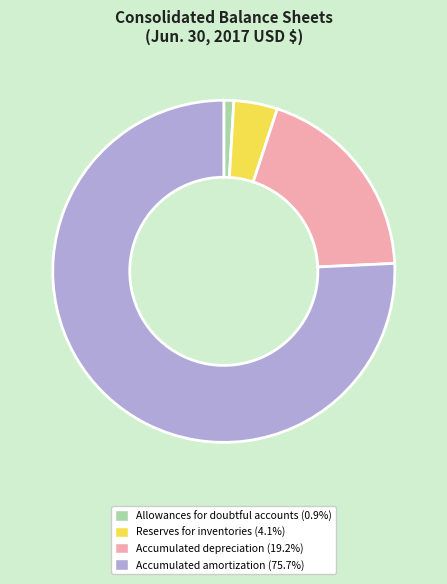

Rank the categories by value from lowest to highest.

Allowances for doubtful accounts, Reserves for inventories, Accumulated depreciation, Accumulated amortization